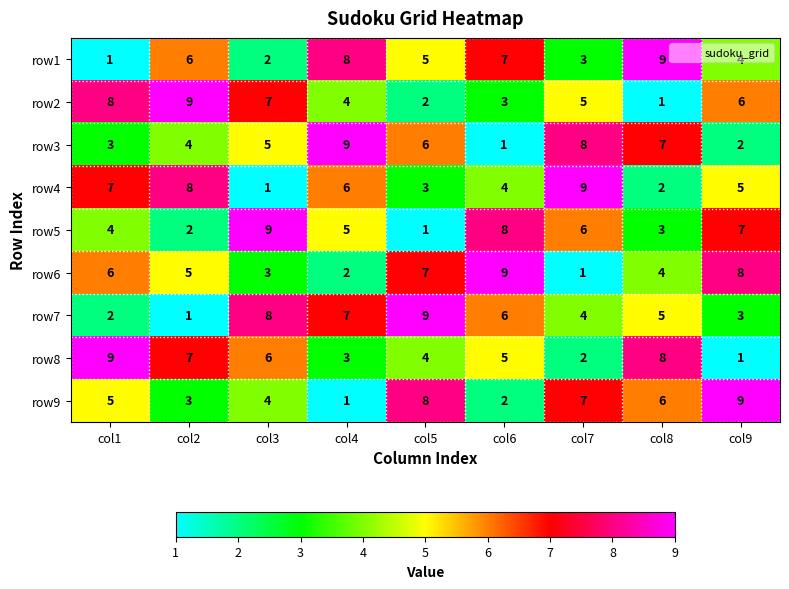

What is the maximum value for row6?

9